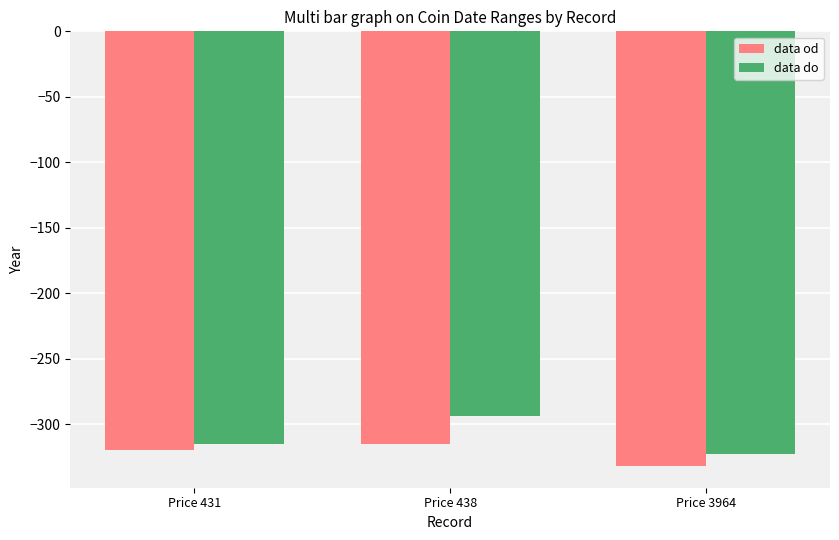

Is the value of data od at Price 438 greater than the value of data do at Price 438?

No